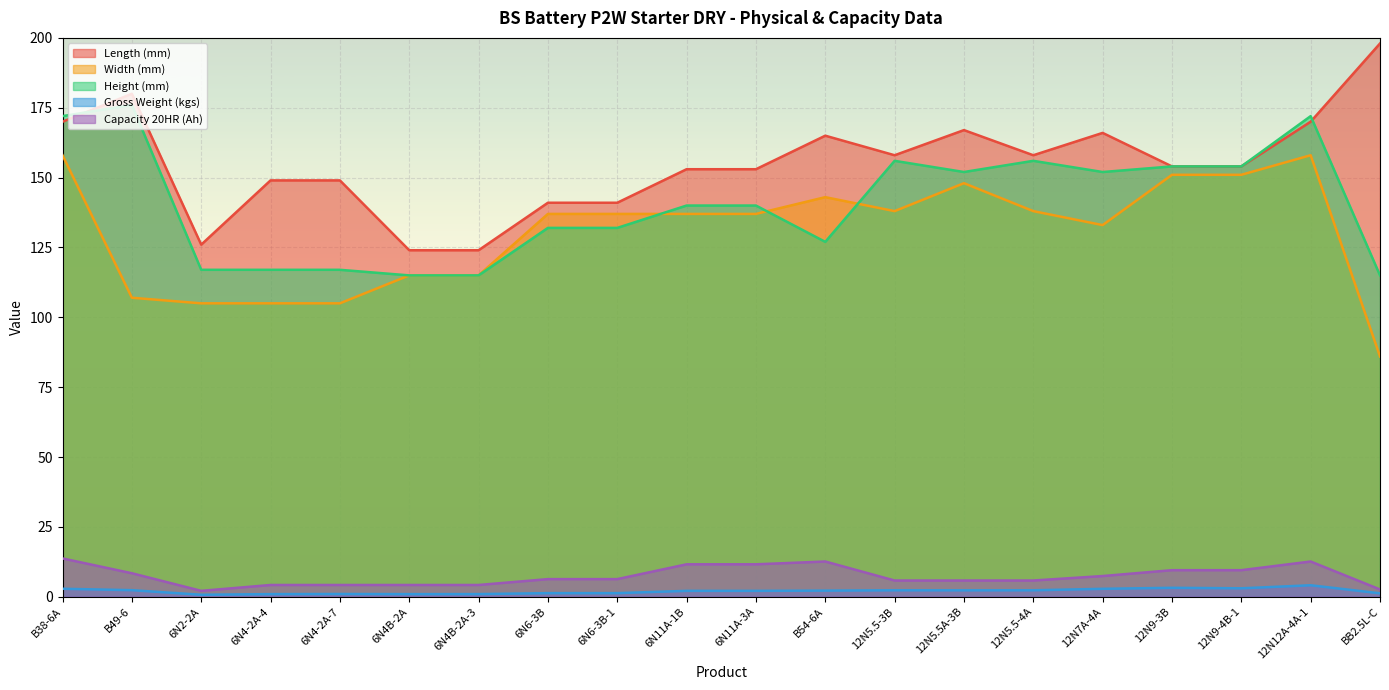

What is the lowest value of the Width (mm) series?

86.0